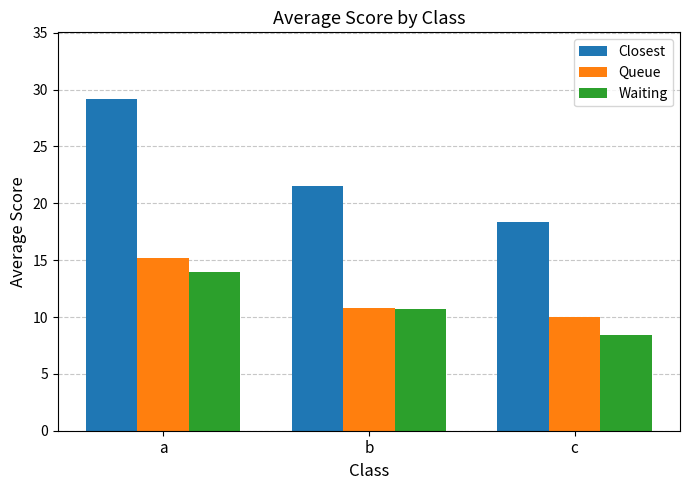

Are the bars grouped side by side (vs. stacked)?

Yes